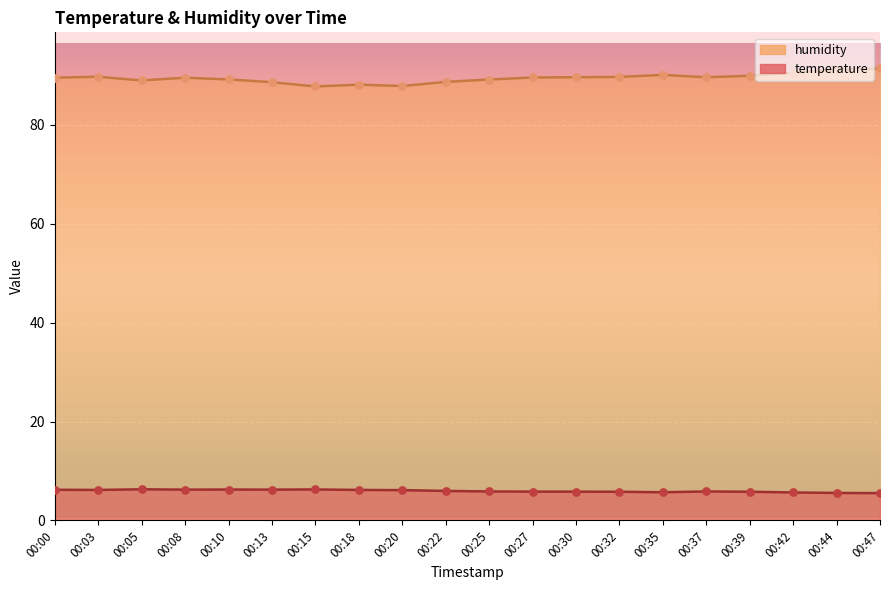

Which series contains the highest Y value?

humidity